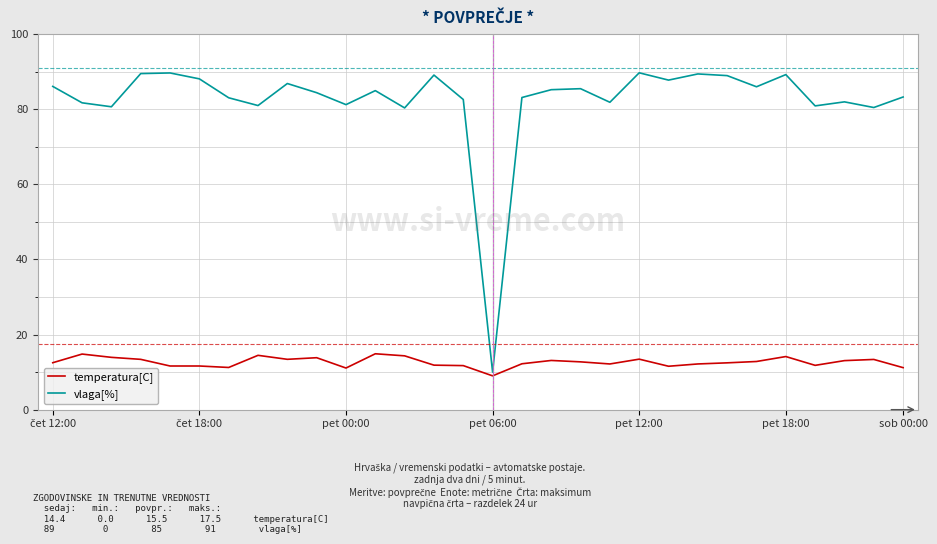

True or false: vlaga[%] and temperatura[C] intersect in this chart.

False